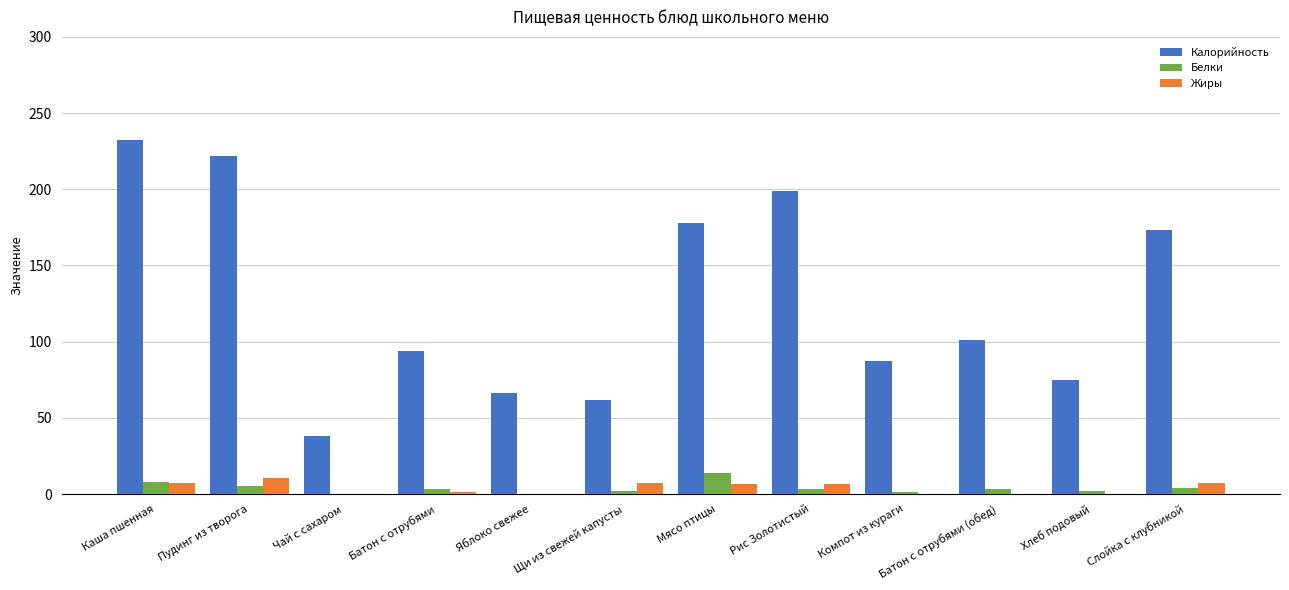

What value does the Калорийность series have at Каша пшенная?

232.2